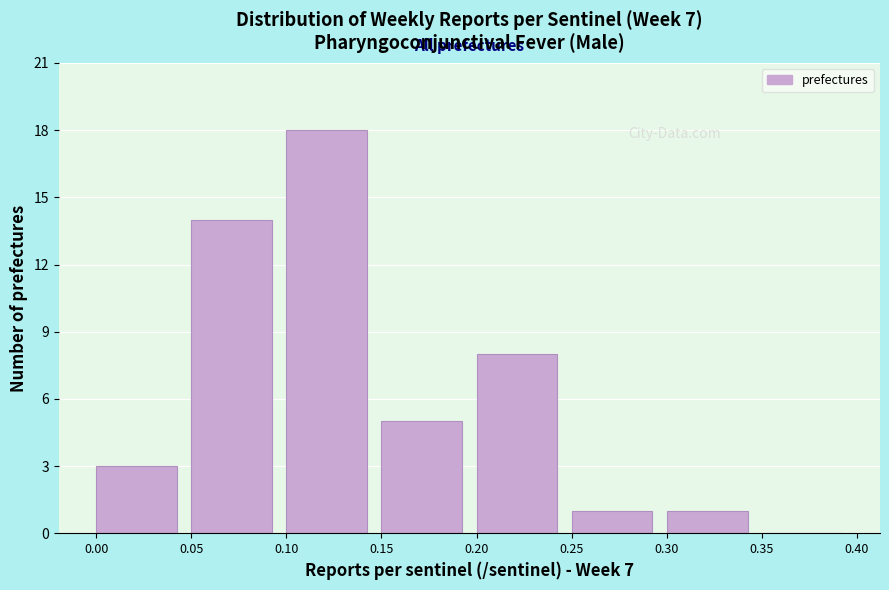

How tall is the bar that spans 0.05 to 0.10 on the x-axis? The values are not printed on the chart, so give them approximately, as read against the axis.

14